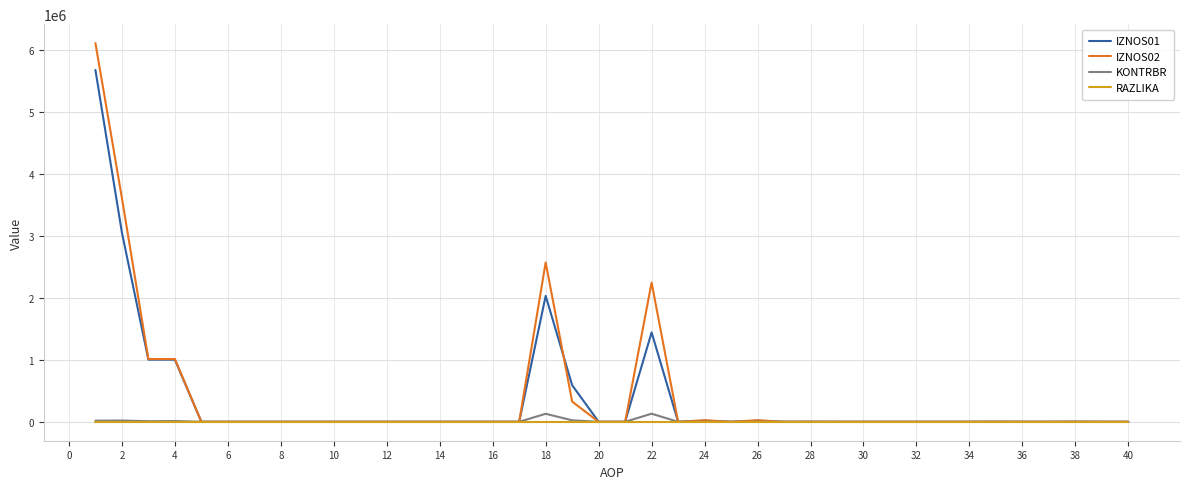

How many lines are shown in the chart?

4